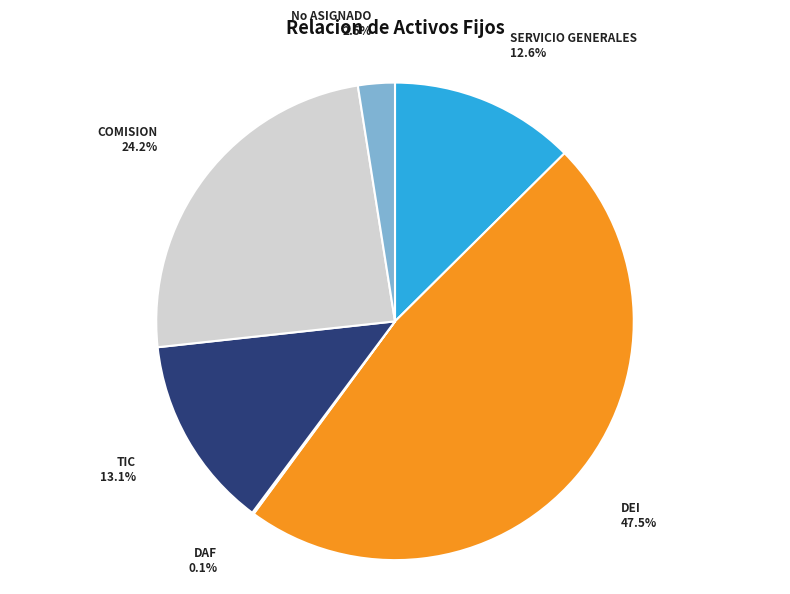

Is there any slice that represents more than half of the pie?

No